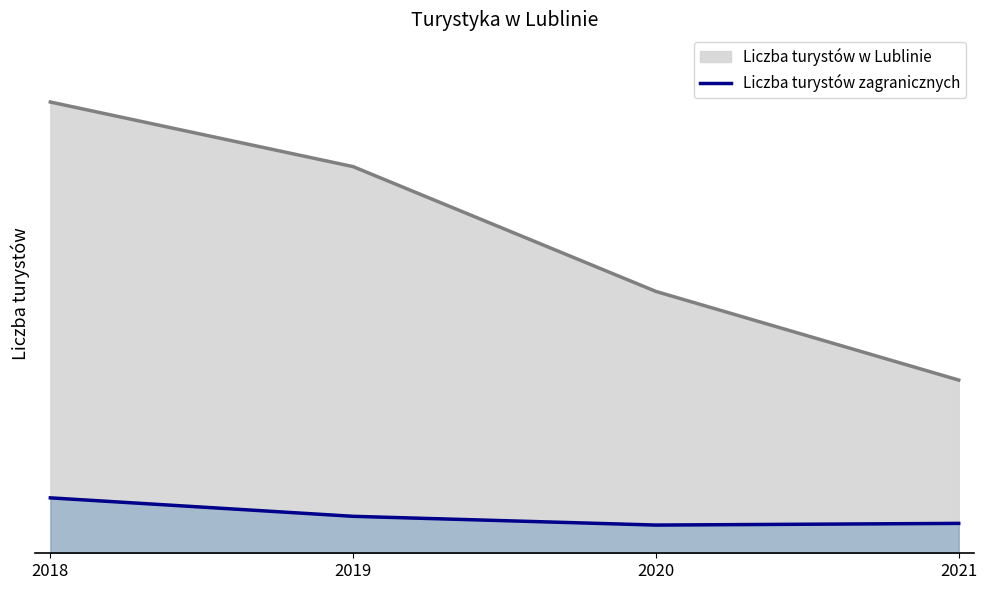

At which category does the chart reach its peak across all series?

2018